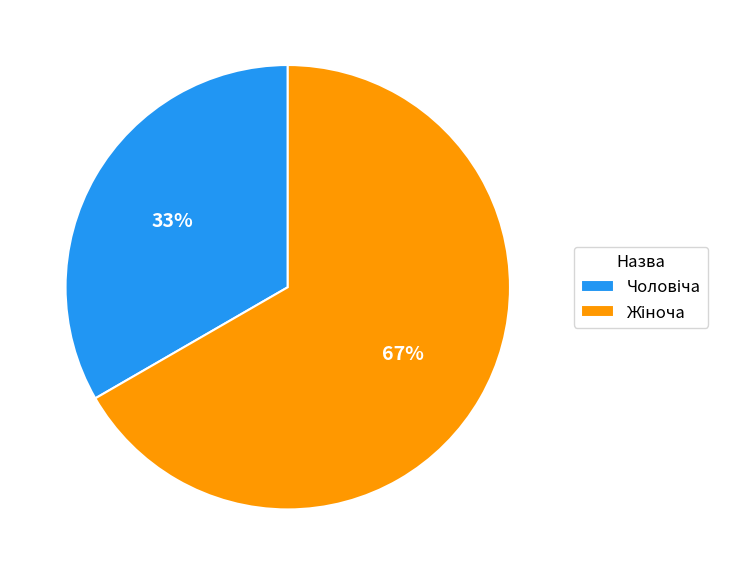

Is there a majority slice in this chart?

Yes